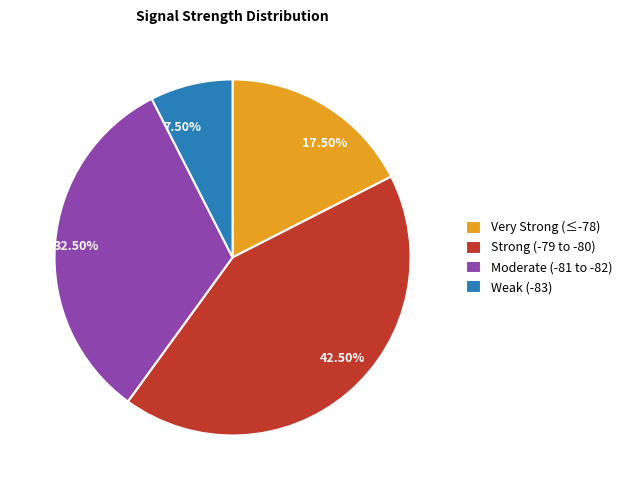

Is the sum of 17.50% and 42.50% greater than half?

Yes